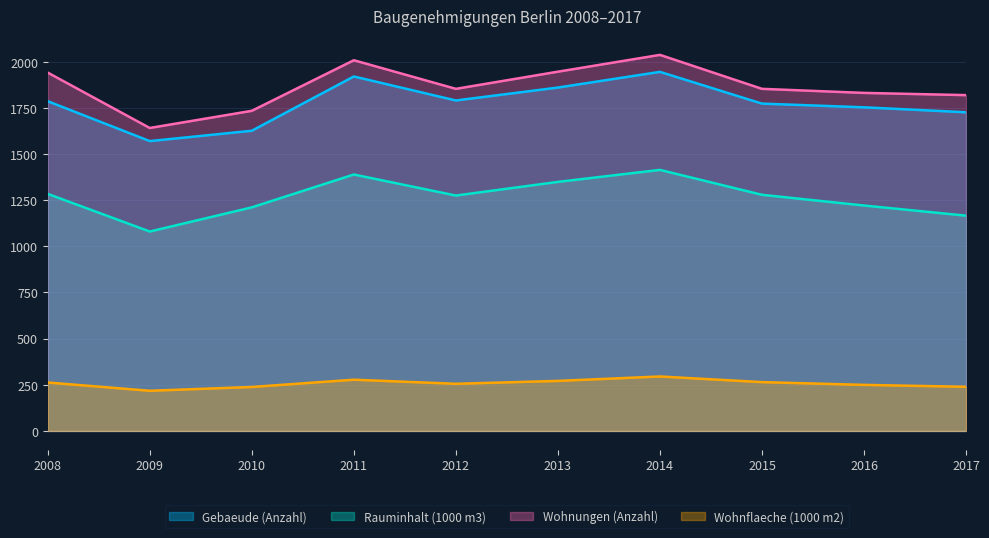

What is the spread (max minus min) of values at 2015?

1588.6